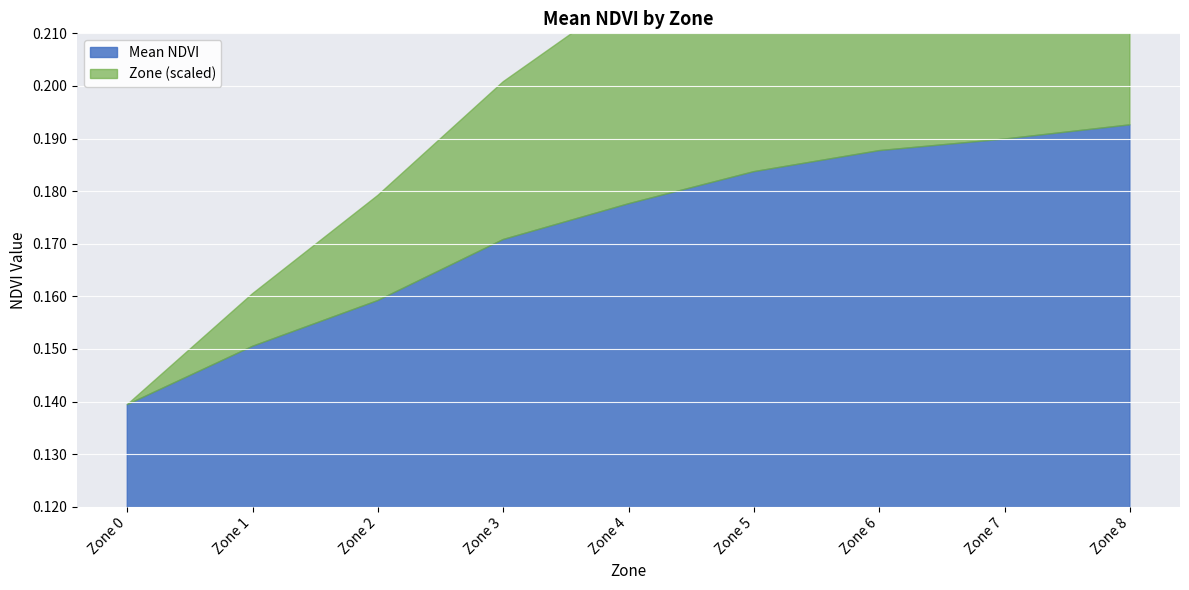

What is the value of the Zone point at the 7th from the left?

6.0